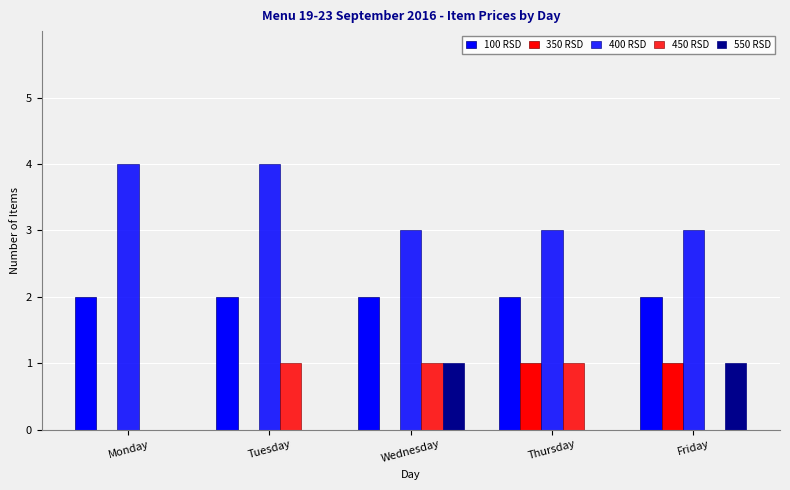

How many groups of bars are there?

5